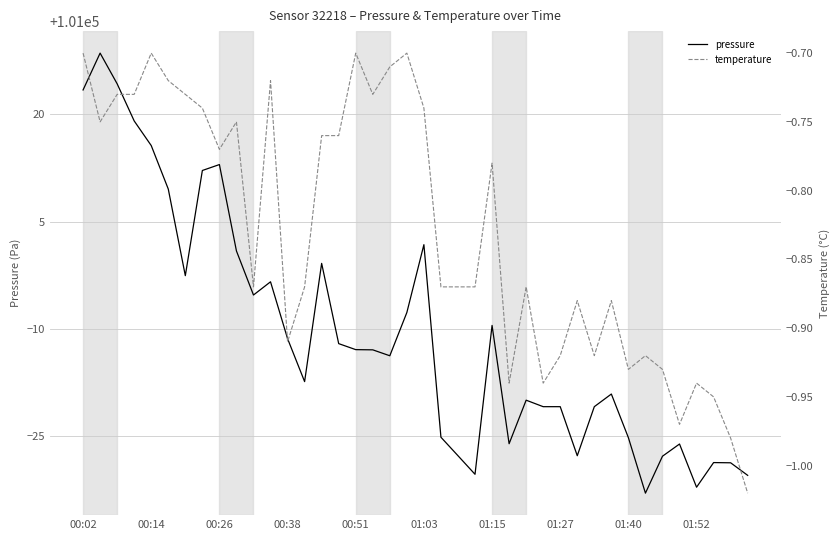

Rank the categories by temperature value from highest to lowest.

00:02, 00:51, 16, 19, 18, 01:03, 11, 00:26, 00:38, 01:15, 17, 01:27, 20, 00:14, 01:52, 14, 15, 01:40, 24, 10, 13, 21, 22, 23, 26, 29, 31, 12, 28, 30, 33, 32, 34, 25, 27, 36, 37, 35, 38, 39